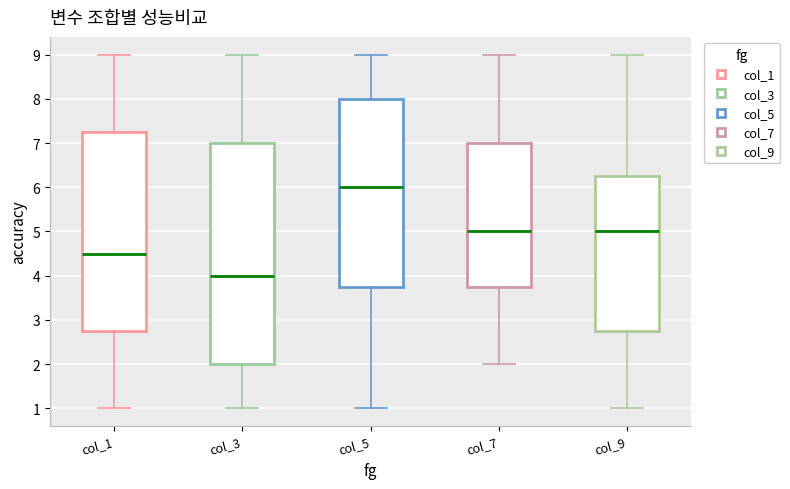

Reading left to right, read every box against the y-axis: the position of its median line, the range the box covers, and the ends of its whiskers. The values are not printed on the chart, so give them approximately, as read against the axis.

col_1: median 4.5, box 2.8 to 7.3, whiskers 1.0 to 9.0
col_3: median 4.0, box 2.0 to 7.0, whiskers 1.0 to 9.0
col_5: median 6.0, box 3.8 to 8.0, whiskers 1.0 to 9.0
col_7: median 5.0, box 3.8 to 7.0, whiskers 2.0 to 9.0
col_9: median 5.0, box 2.8 to 6.3, whiskers 1.0 to 9.0